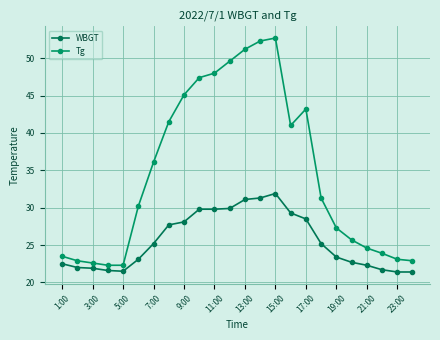

What is the lowest value of the WBGT series?

21.4